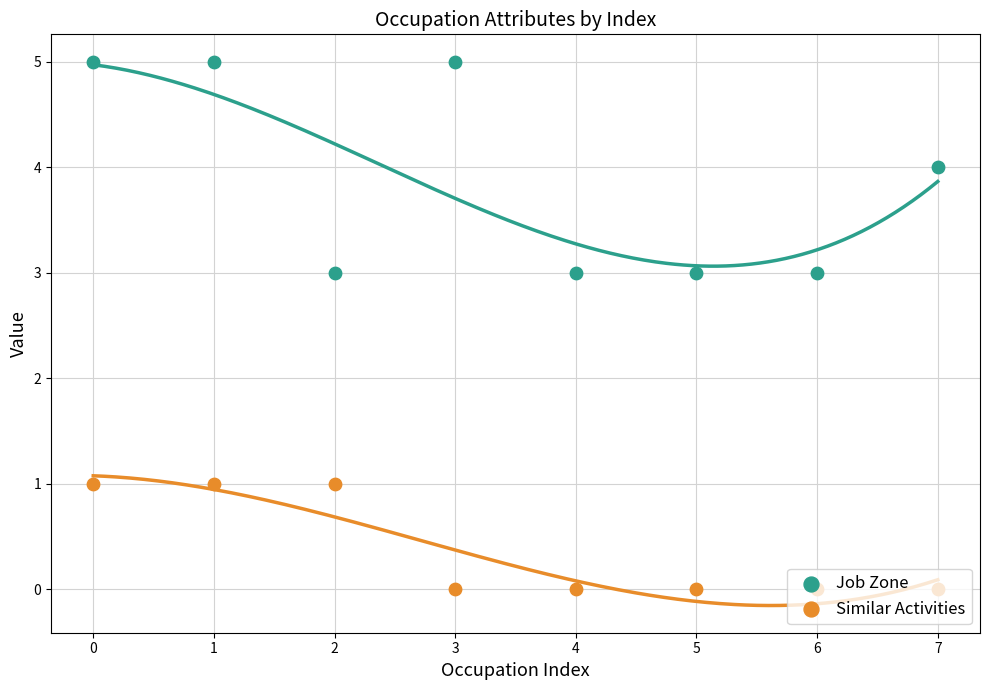

What is the total value across all series at 5?

3